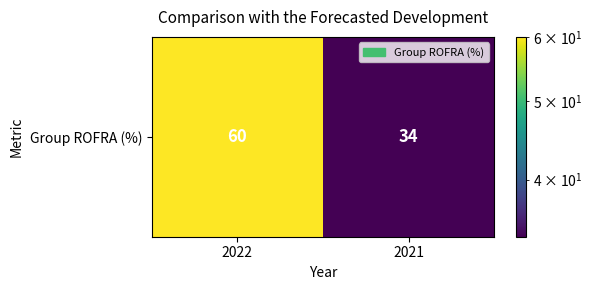

Read the value at 2021, to the nearest 5.

35